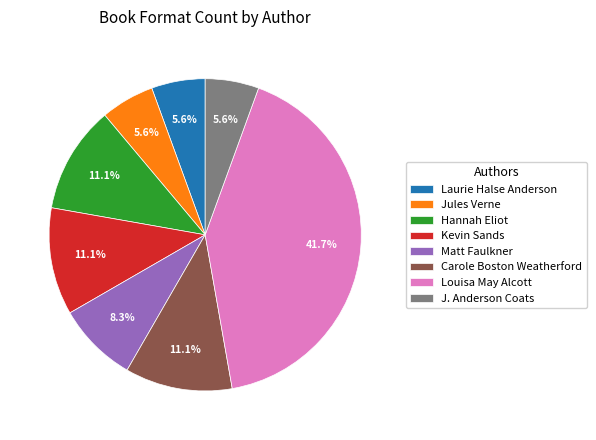

What is the largest slice in the pie chart?

Louisa May Alcott